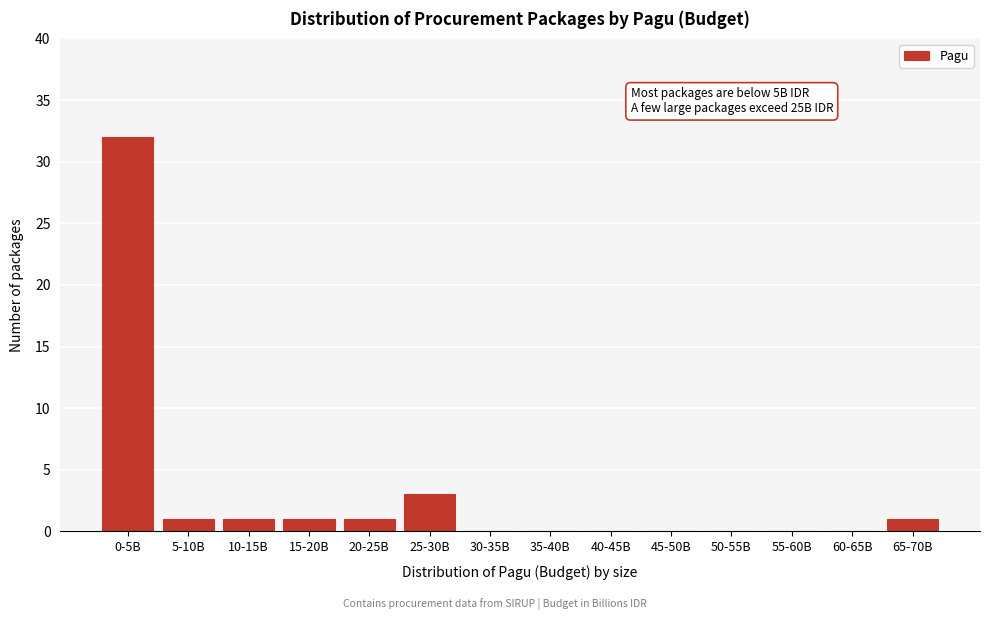

Reading left to right, what are all the values shown in this chart?

0-5B=32	5-10B=1	10-15B=1	15-20B=1	20-25B=1	25-30B=3	30-35B=0	35-40B=0	40-45B=0	45-50B=0	50-55B=0	55-60B=0	60-65B=0	65-70B=1